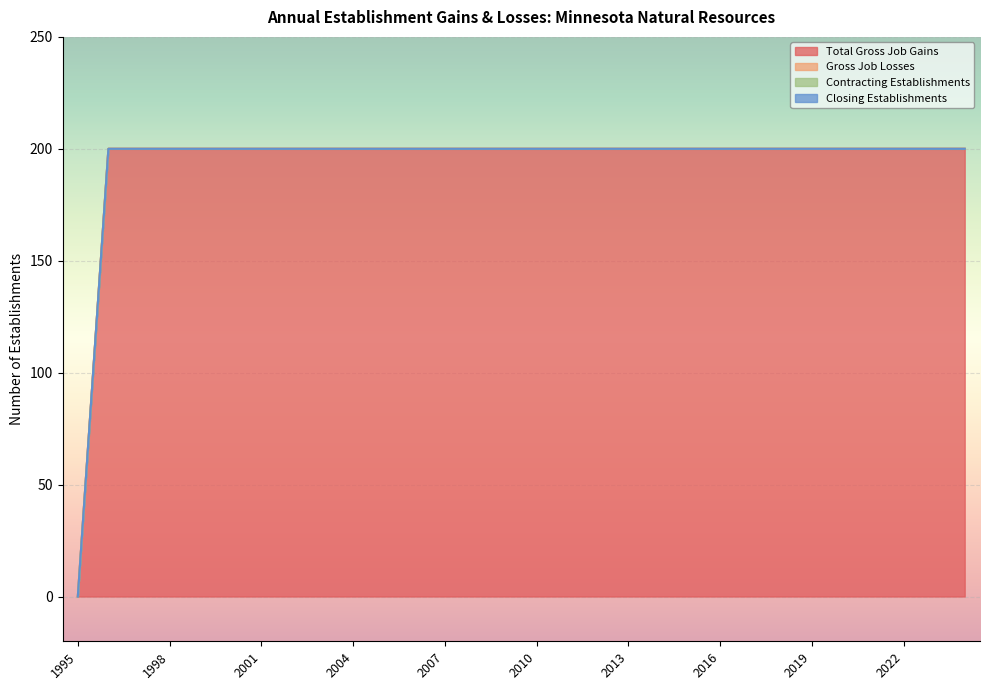

Reading right to left, list all the values displayed in this chart.

Total Gross Job Gains: 2024=200	2023=200	2022=200	2021=200	2020=200	2019=200	2018=200	2017=200	2016=200	2015=200	2014=200	2013=200	2012=200	2011=200	2010=200	2009=200	2008=200	2007=200	2006=200	2005=200	2004=200	2003=200	2002=200	2001=200	2000=200	1999=200	1998=200	1997=200	1996=200	1995=0
Gross Job Losses: 2024=0	2023=0	2022=0	2021=0	2020=0	2019=0	2018=0	2017=0	2016=0	2015=0	2014=0	2013=0	2012=0	2011=0	2010=0	2009=0	2008=0	2007=0	2006=0	2005=0	2004=0	2003=0	2002=0	2001=0	2000=0	1999=0	1998=0	1997=0	1996=0	1995=0
Contracting Establishments: 2024=0	2023=0	2022=0	2021=0	2020=0	2019=0	2018=0	2017=0	2016=0	2015=0	2014=0	2013=0	2012=0	2011=0	2010=0	2009=0	2008=0	2007=0	2006=0	2005=0	2004=0	2003=0	2002=0	2001=0	2000=0	1999=0	1998=0	1997=0	1996=0	1995=0
Closing Establishments: 2024=0	2023=0	2022=0	2021=0	2020=0	2019=0	2018=0	2017=0	2016=0	2015=0	2014=0	2013=0	2012=0	2011=0	2010=0	2009=0	2008=0	2007=0	2006=0	2005=0	2004=0	2003=0	2002=0	2001=0	2000=0	1999=0	1998=0	1997=0	1996=0	1995=0